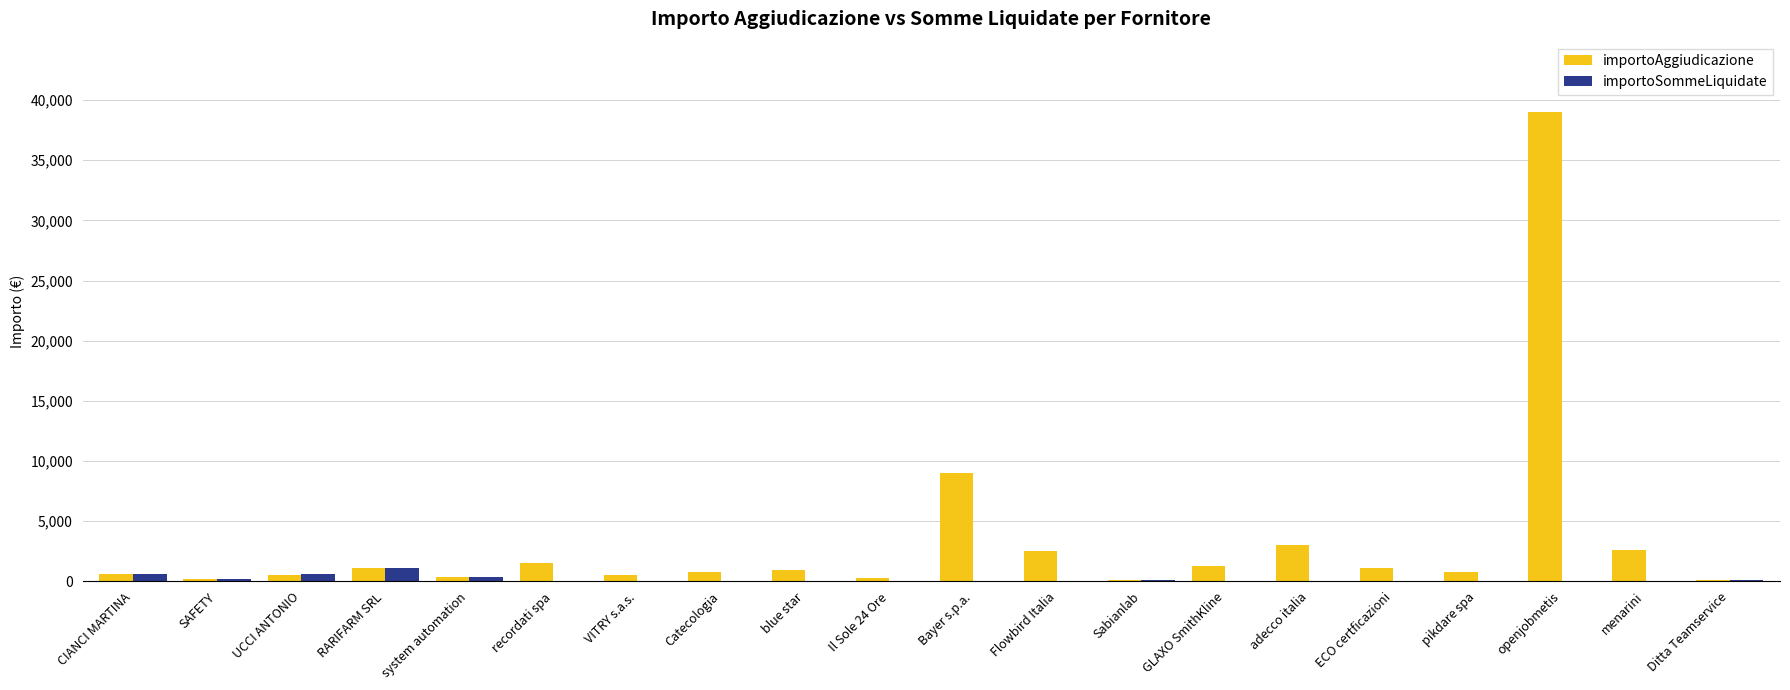

Which series has the widest spread of values?

importoAggiudicazione